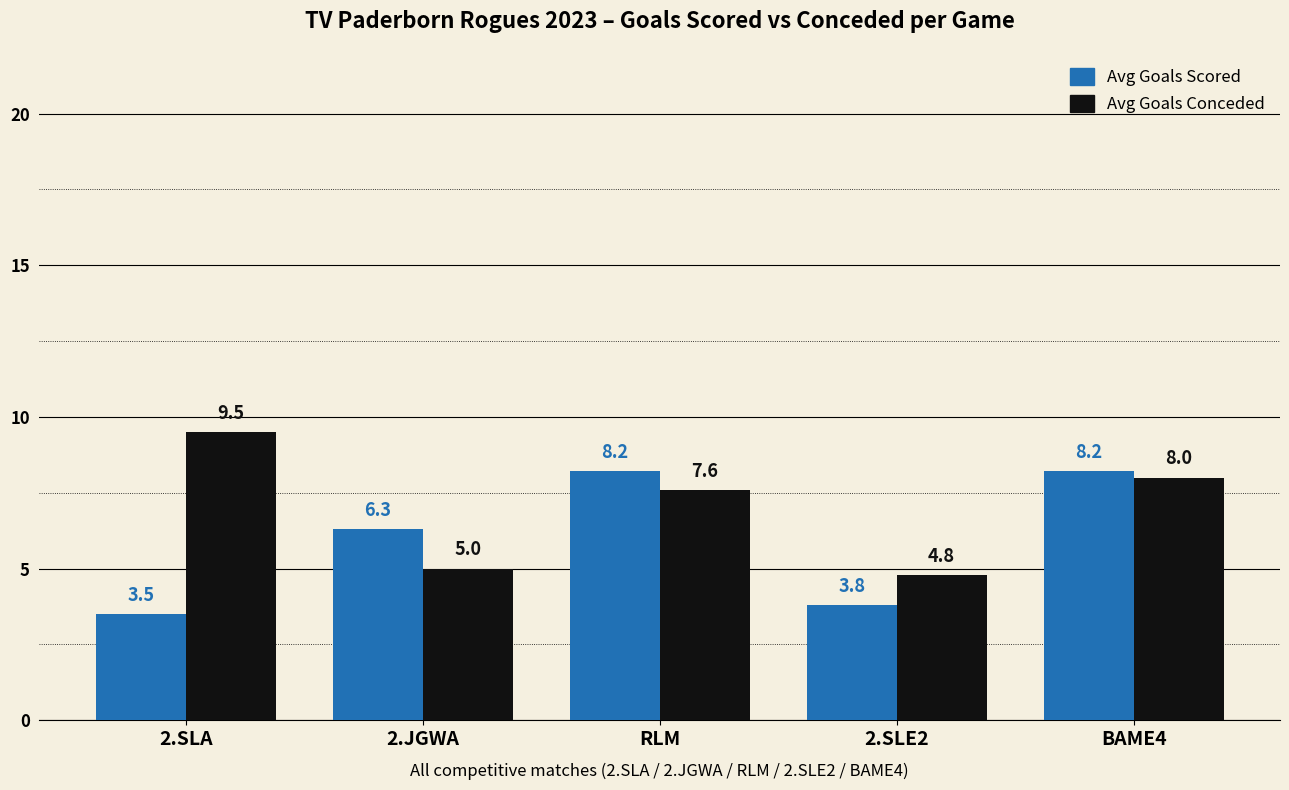

Is it true that Avg Goals Conceded equals 4.8 at 2.SLE2?

True